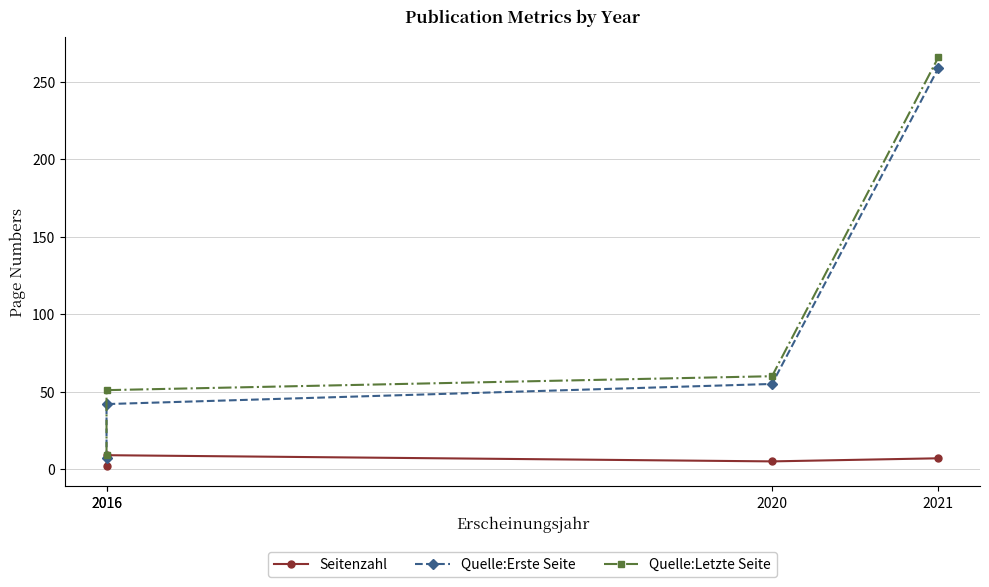

What are all the series names shown in the legend?

Seitenzahl, Quelle:Erste Seite, Quelle:Letzte Seite